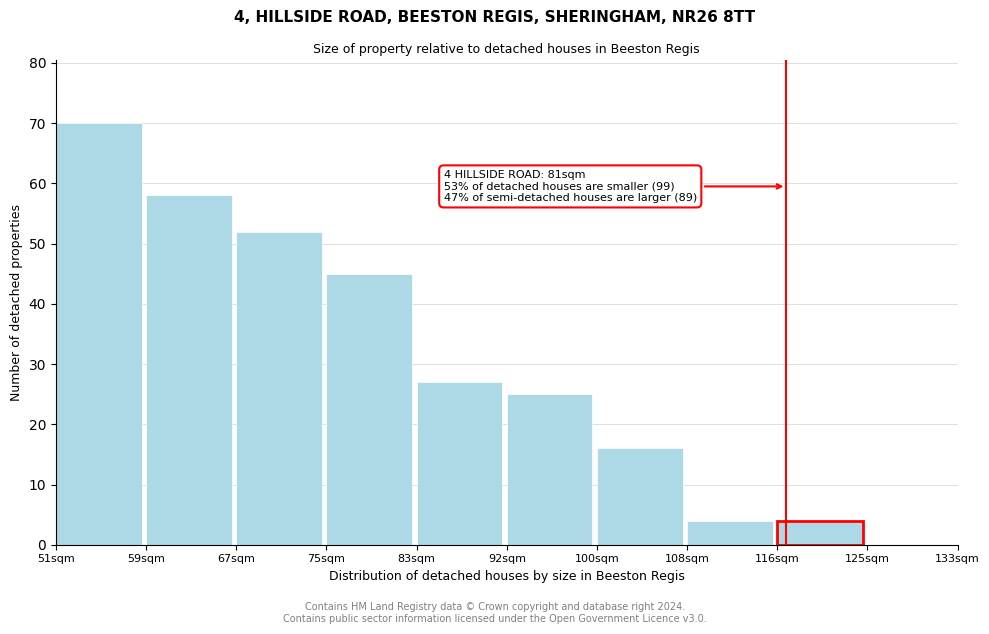

Reading left to right, extract all data points from this chart.

51sqm=70	59sqm=58	67sqm=52	75sqm=45	83sqm=27	92sqm=25	100sqm=16	108sqm=4	116sqm=4	125sqm=0